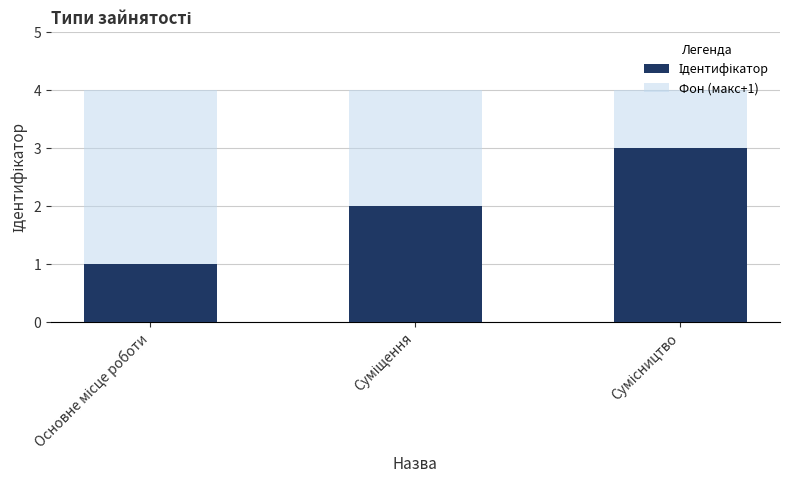

What is the highest value of the Ідентифікатор series?

3